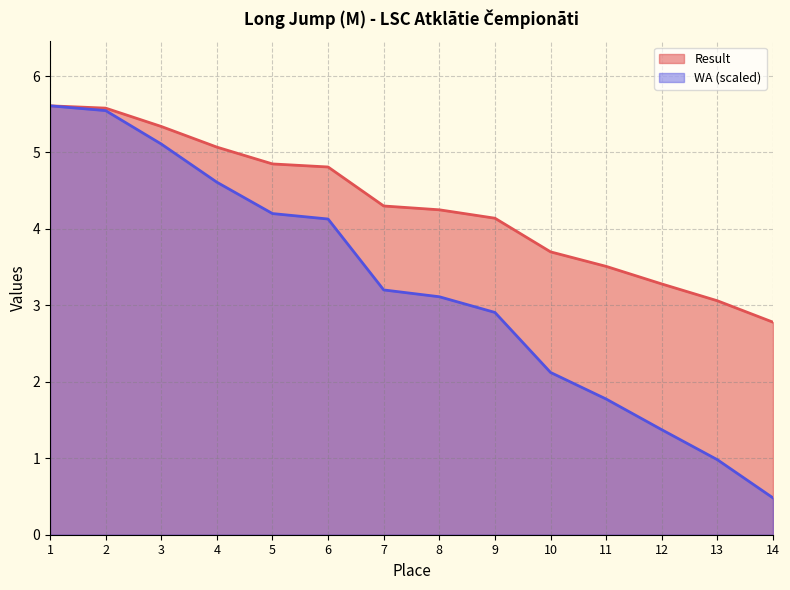

List the labels in order of WA value, smallest first.

14, 13, 12, 11, 10, 9, 8, 7, 6, 5, 4, 3, 2, 1